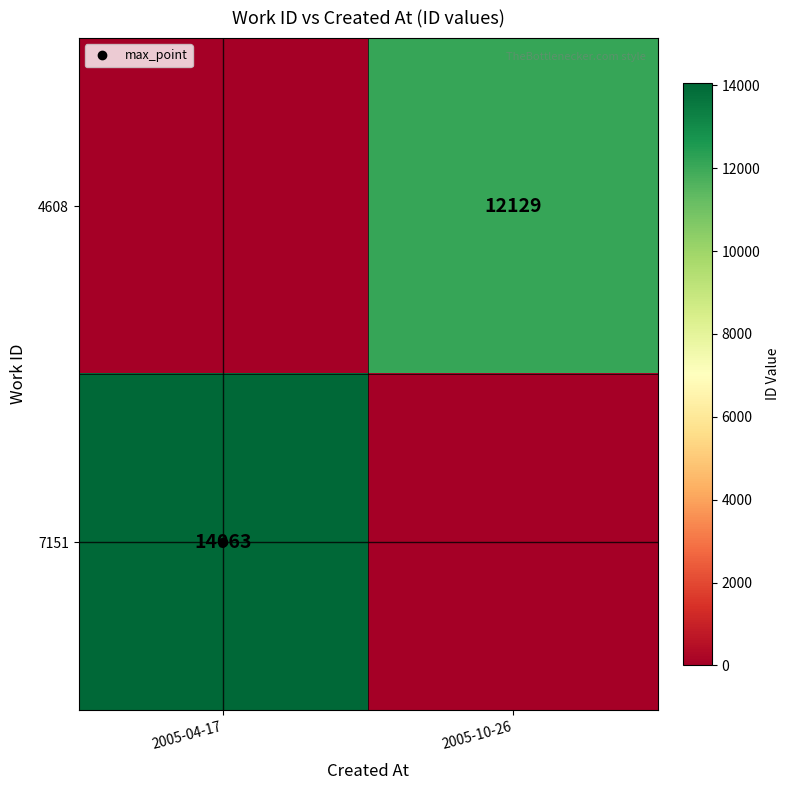

At which label does 4608 reach its minimum?

2005-04-17